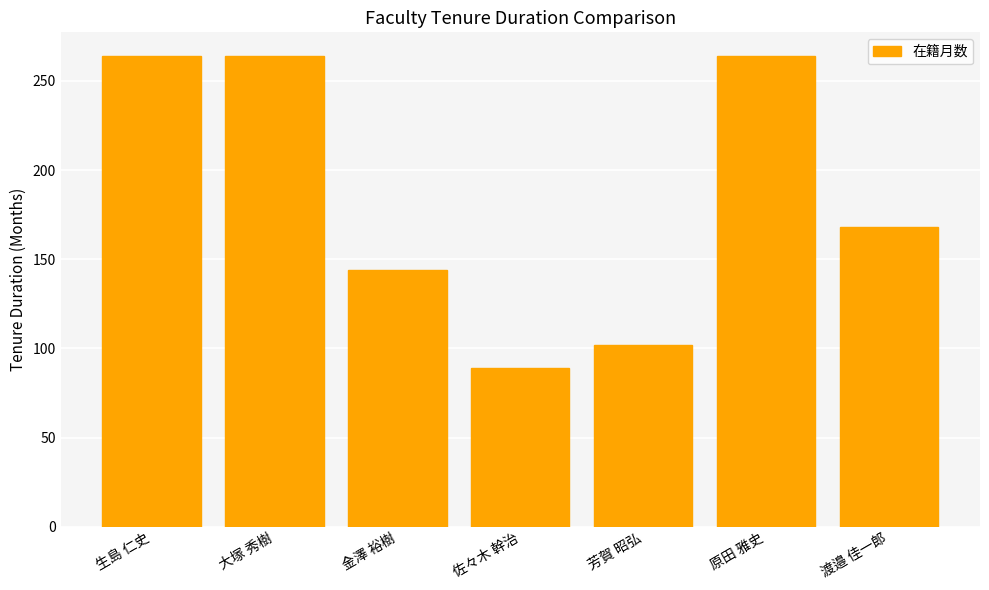

True or false: the data shows 264 at 生島 仁史.

True